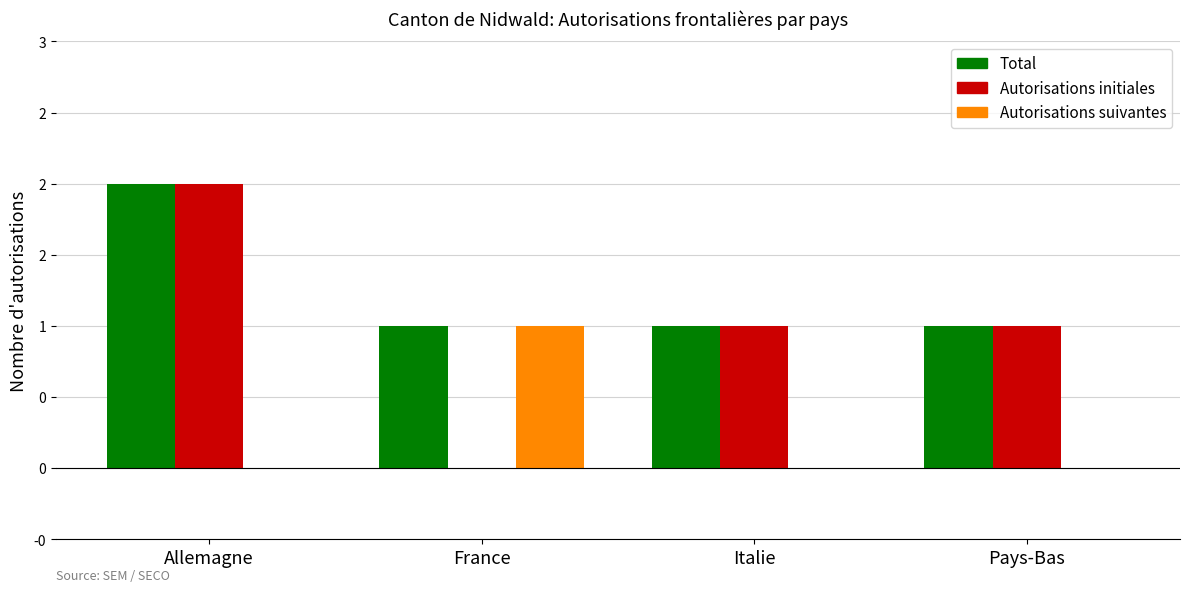

What is the label of the 3rd bar from the left?

Italie